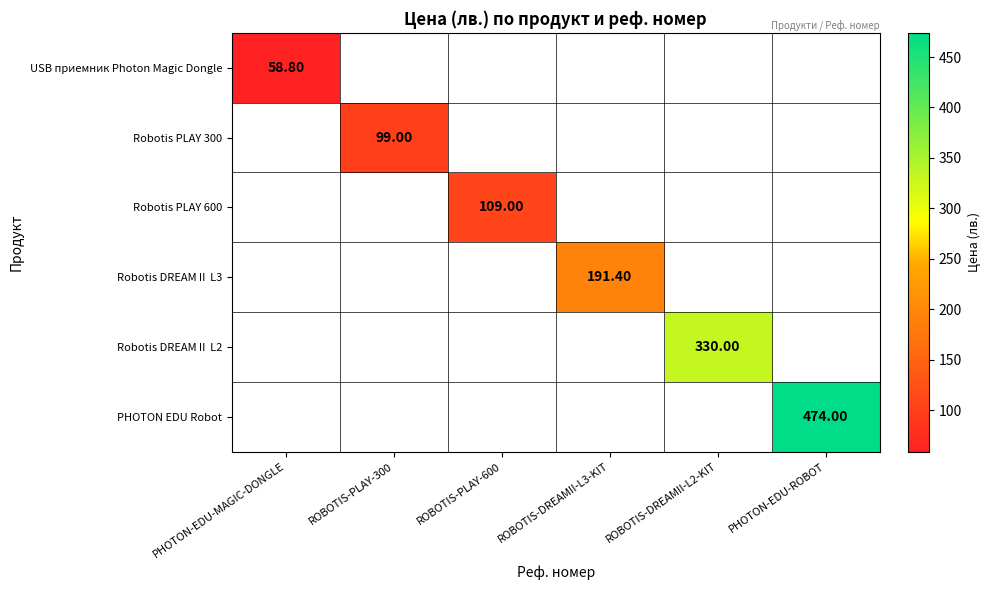

Which category has the highest value across all series?

PHOTON-EDU-ROBOT